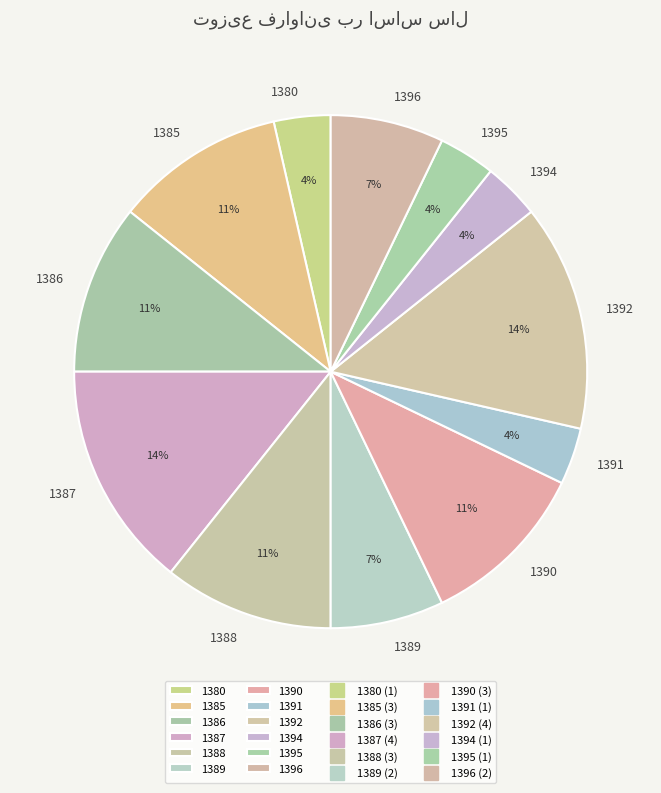

Between 1387 and 1394, which is larger?

1387